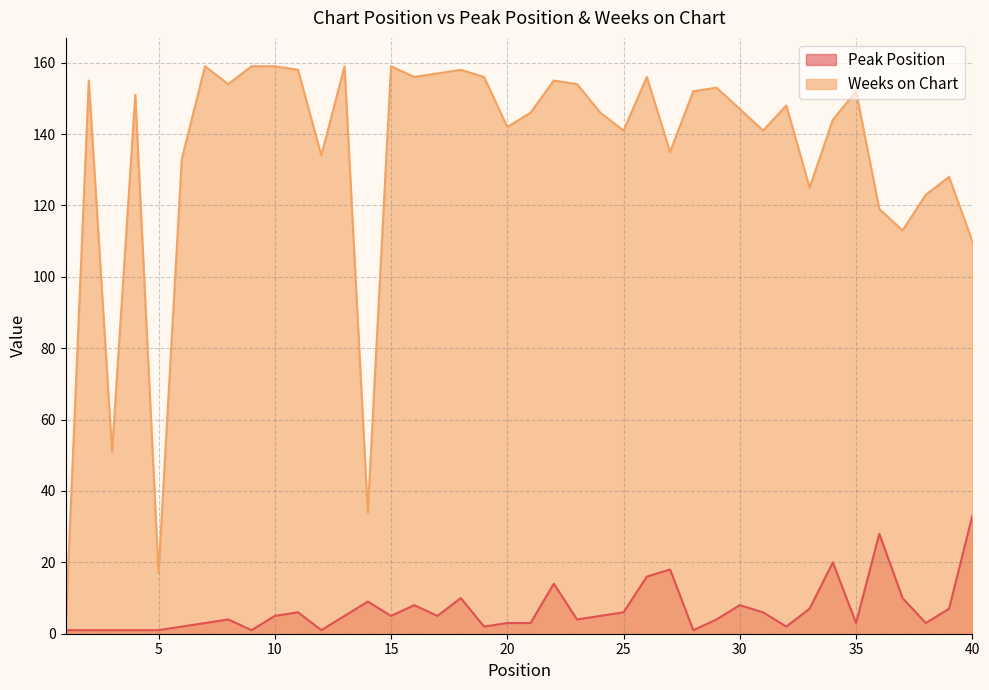

What is the maximum value shown in the chart?

159